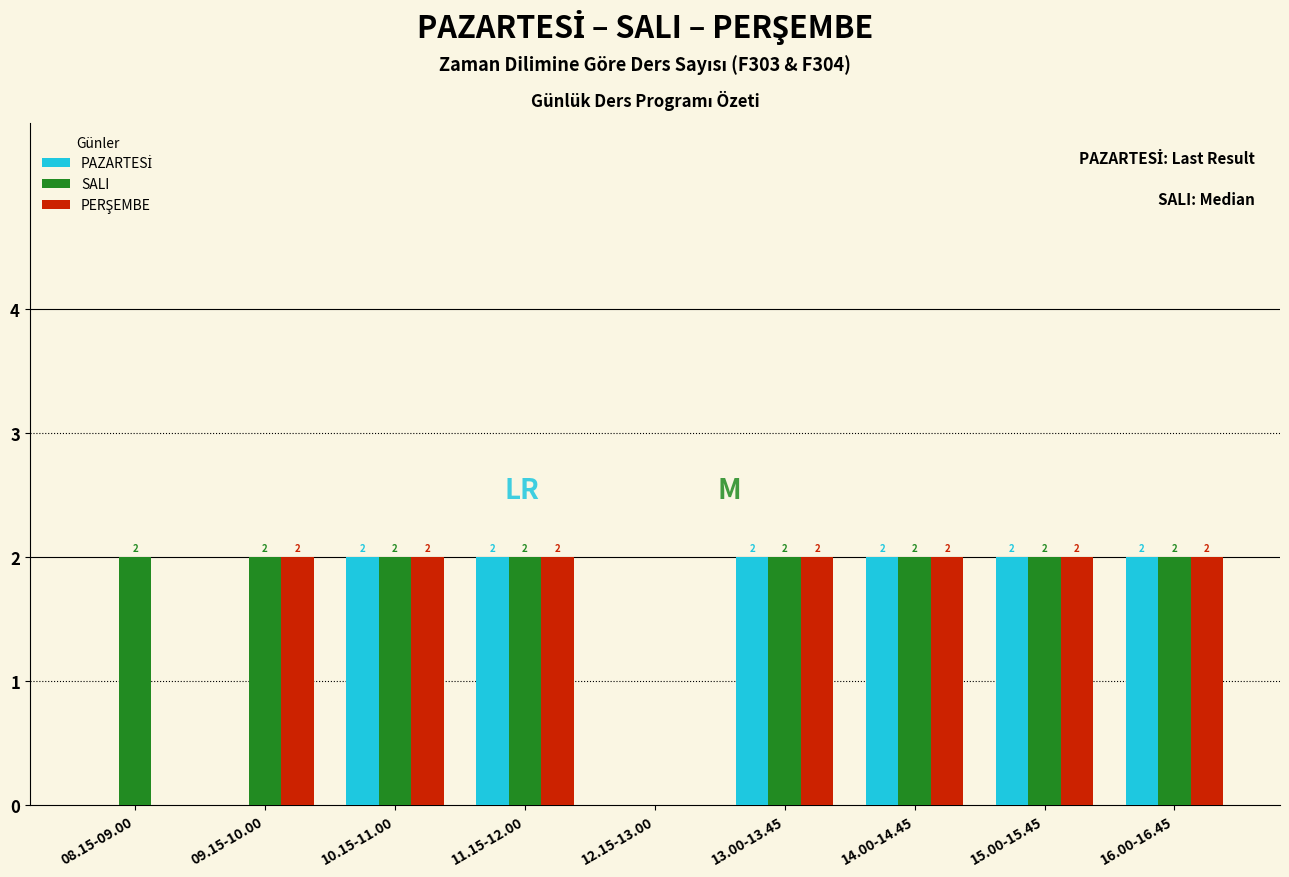

Count the number of categories in the chart.

9